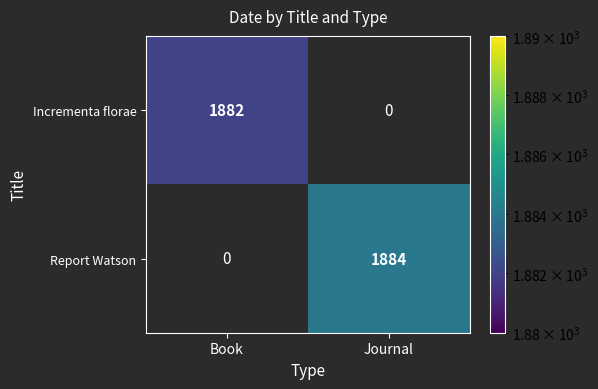

True or false: Report Watson has a value of 1884 at Journal.

True